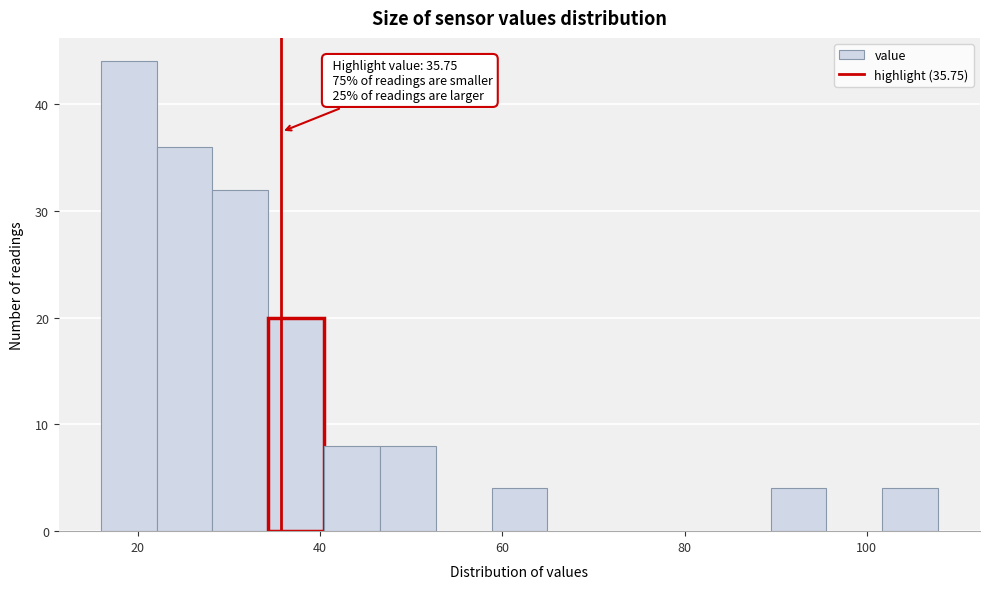

Read against the x-axis, roughly where is the centre of the tallest bar?

18